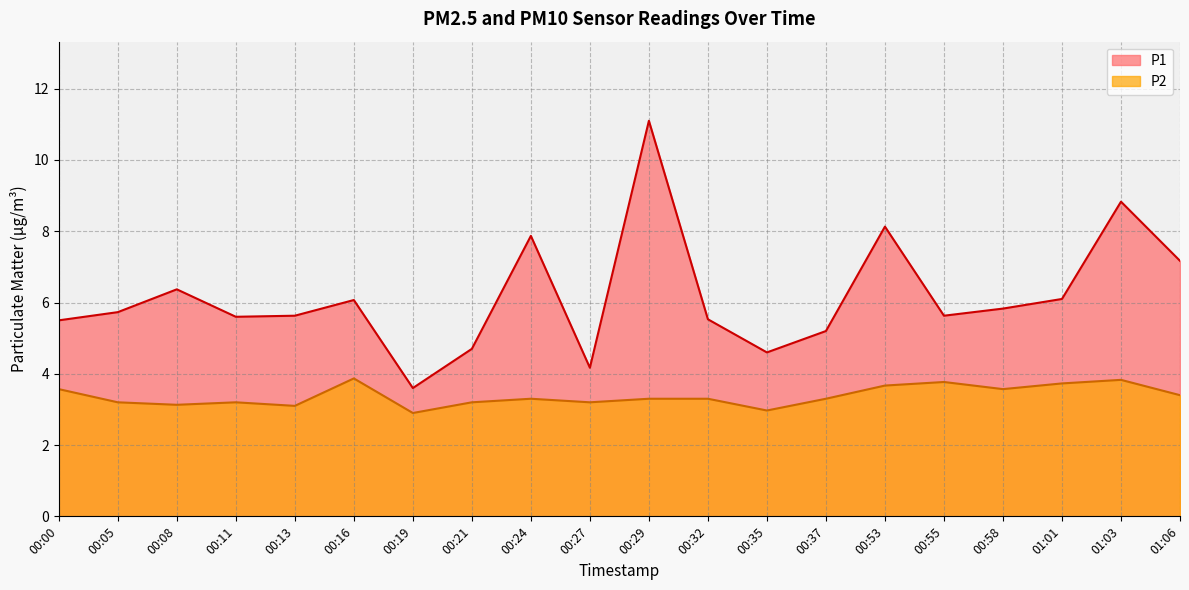

Rank the categories by P1 value from lowest to highest.

00:19, 00:27, 00:35, 00:21, 00:37, 00:00, 00:32, 00:11, 00:13, 00:55, 00:05, 00:58, 00:16, 01:01, 00:08, 01:06, 00:24, 00:53, 01:03, 00:29